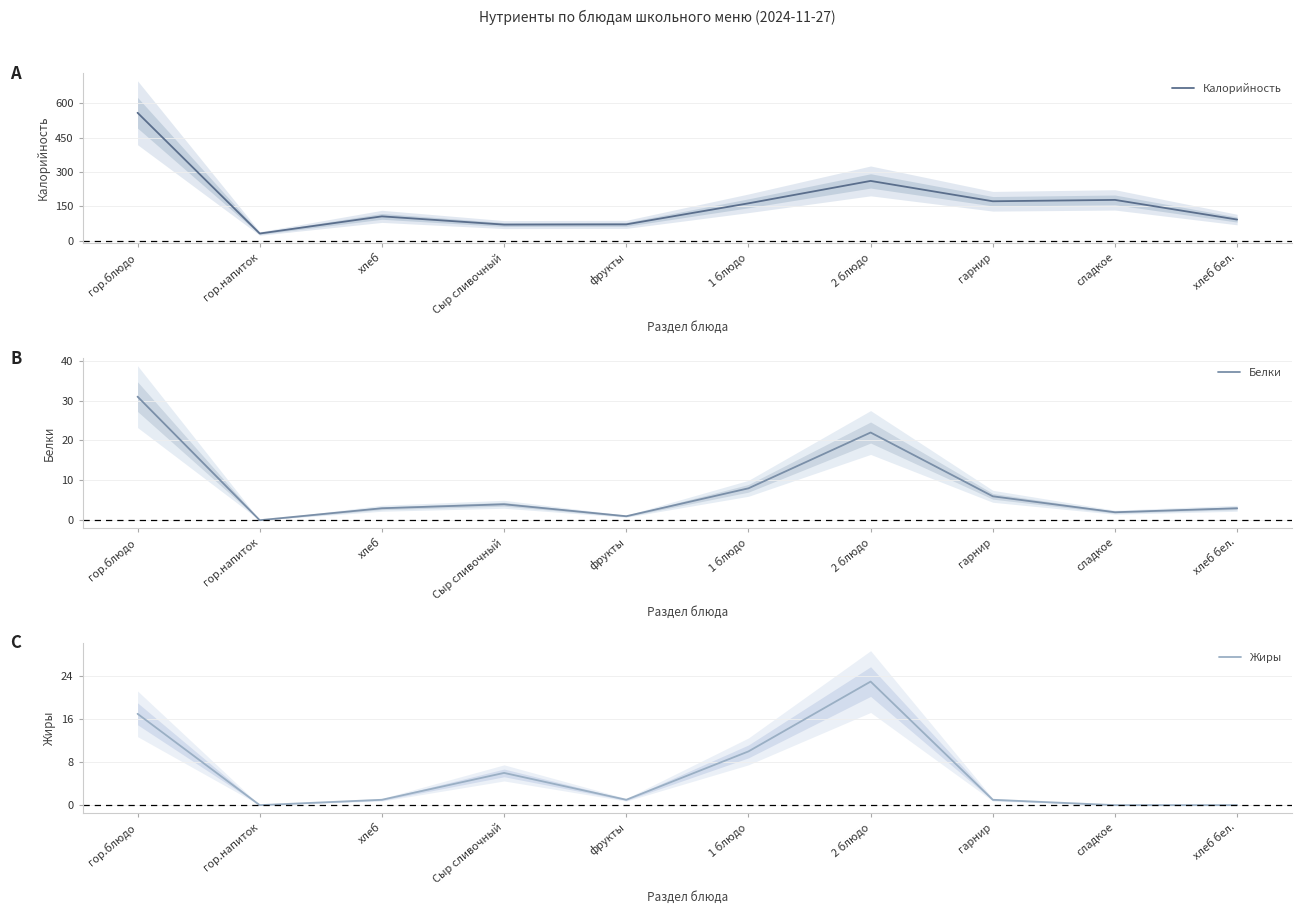

Which series changed the most between хлеб and гарнир?

Калорийность